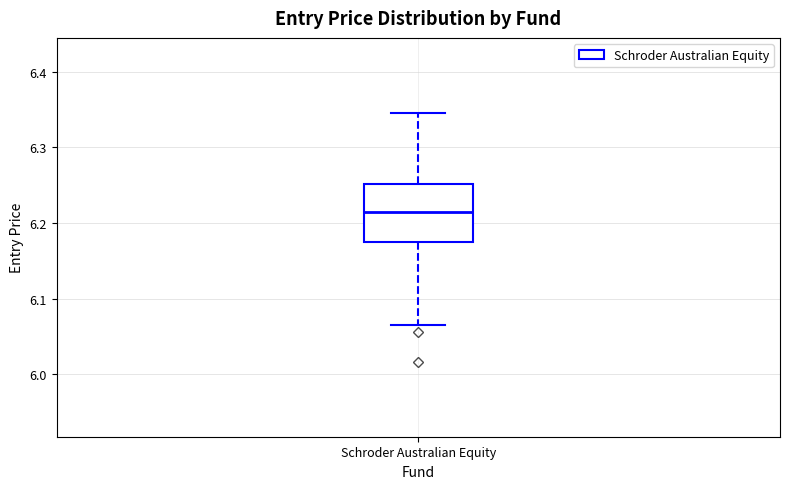

Where does the lower whisker of the box for Schroder Australian Equity end on the y-axis? The values are not printed on the chart, so give them approximately, as read against the axis.

6.07